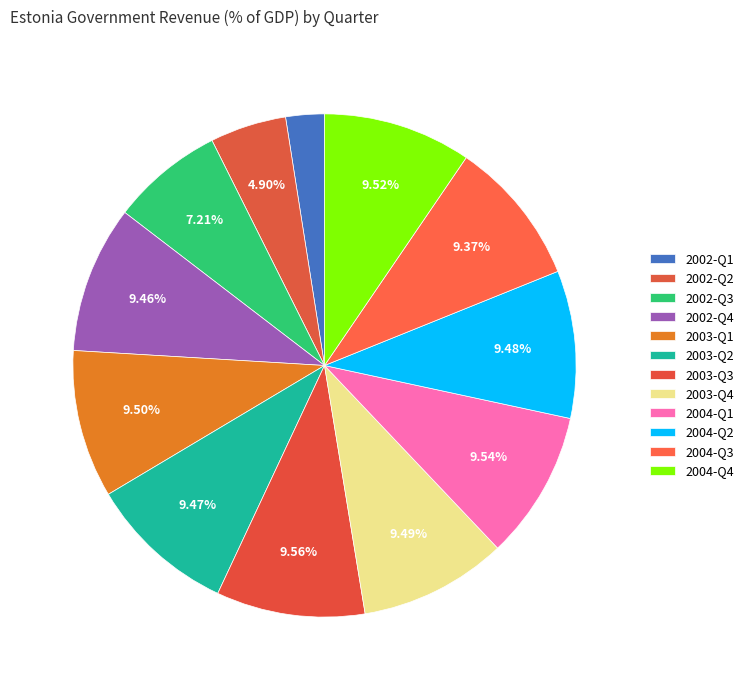

Is it true that 2004-Q1 is 10% of the pie?

True